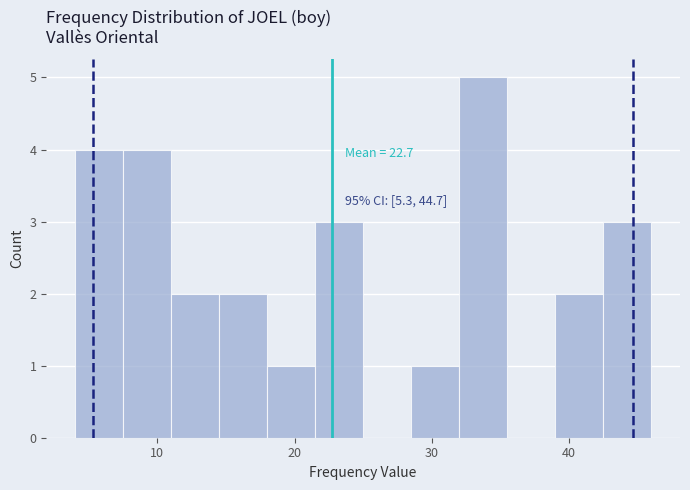

Around what value on the x-axis is the tallest bar? Give the approximate position of its centre, as read against the axis.

34